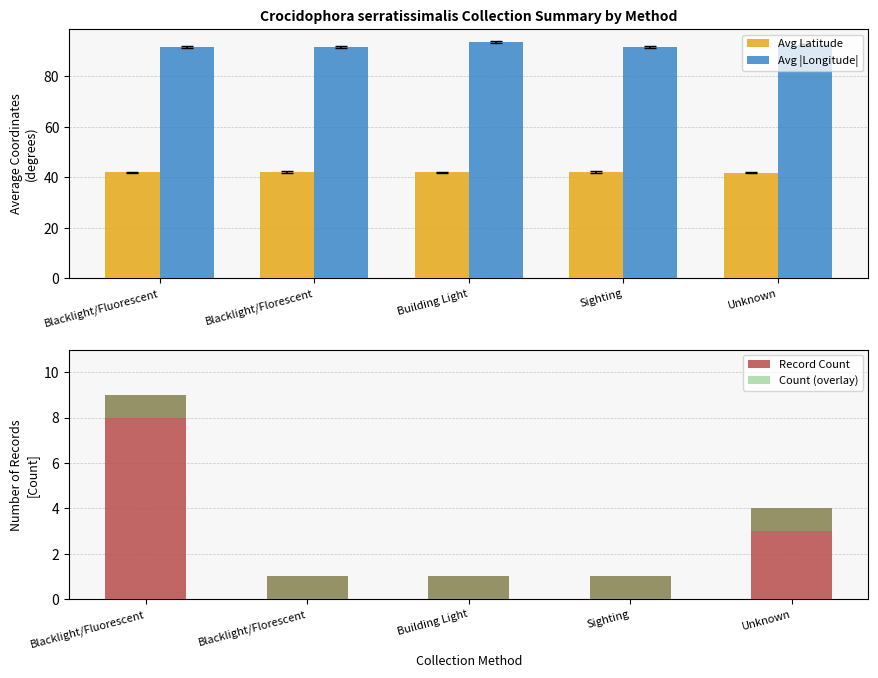

Which category has the lowest value across all series?

Blacklight/Florescent